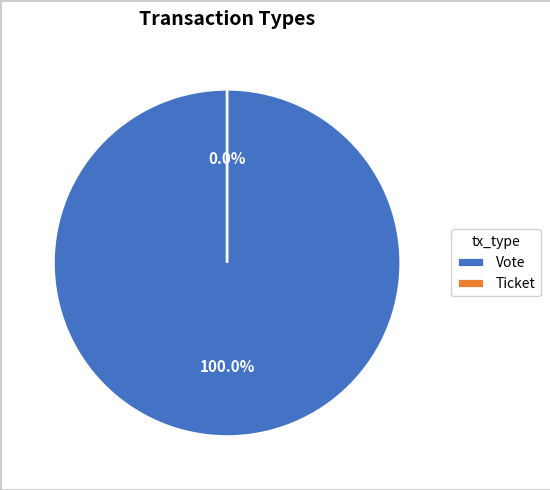

Does any single category account for the majority?

Yes